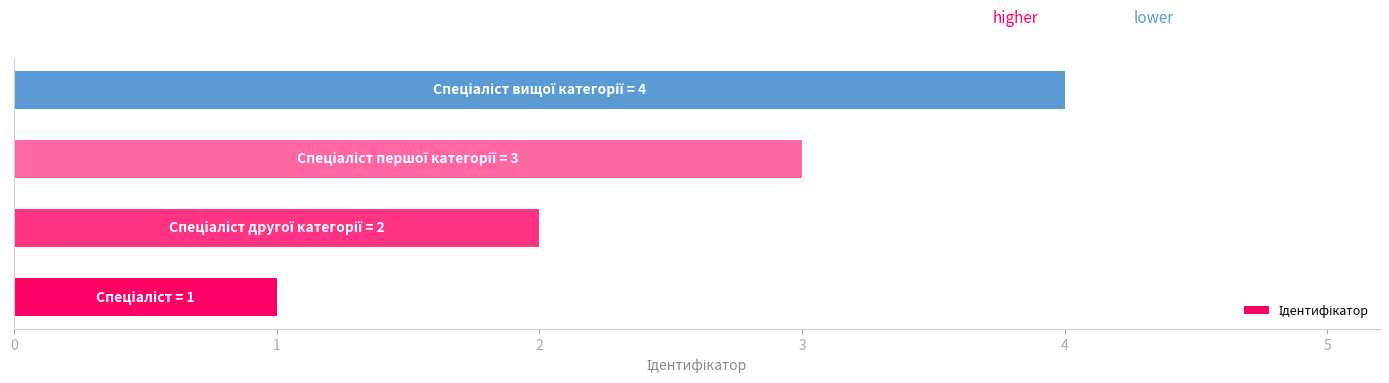

What is the difference between the maximum and minimum values?

3